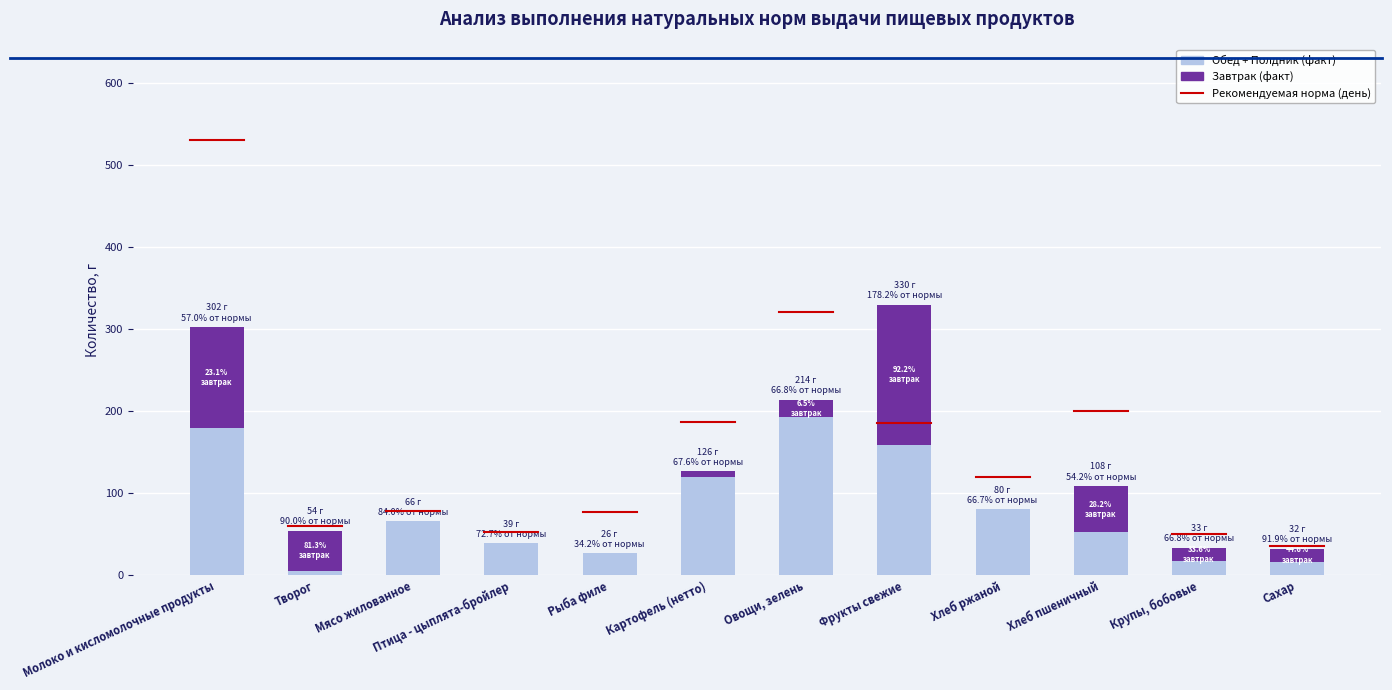

At which category is the sum across all series the highest?

Фрукты свежие